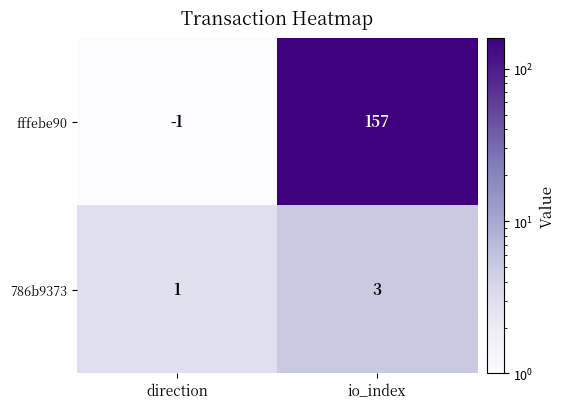

What is the sum of all fffebe90 values?

156